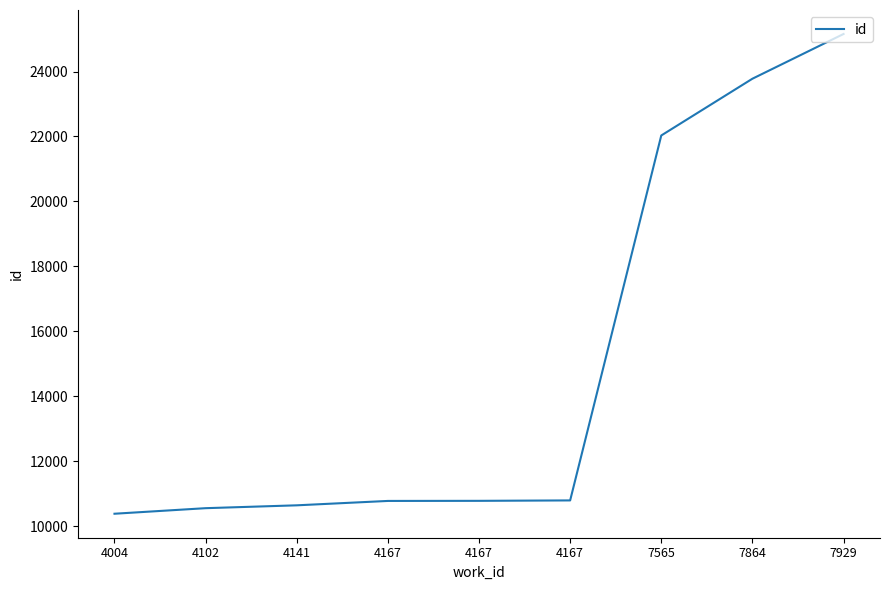

What is the approximate value at 4141, to the nearest 10?

10650